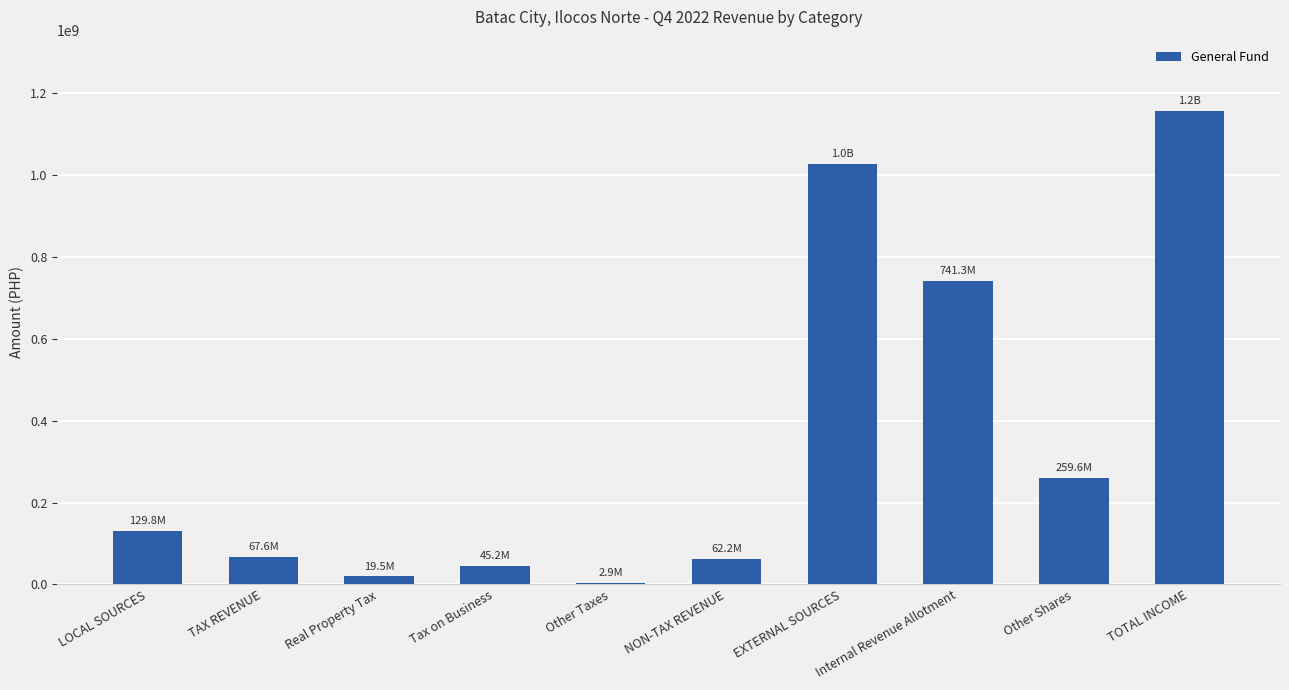

Between EXTERNAL SOURCES and TAX REVENUE, which is larger?

EXTERNAL SOURCES